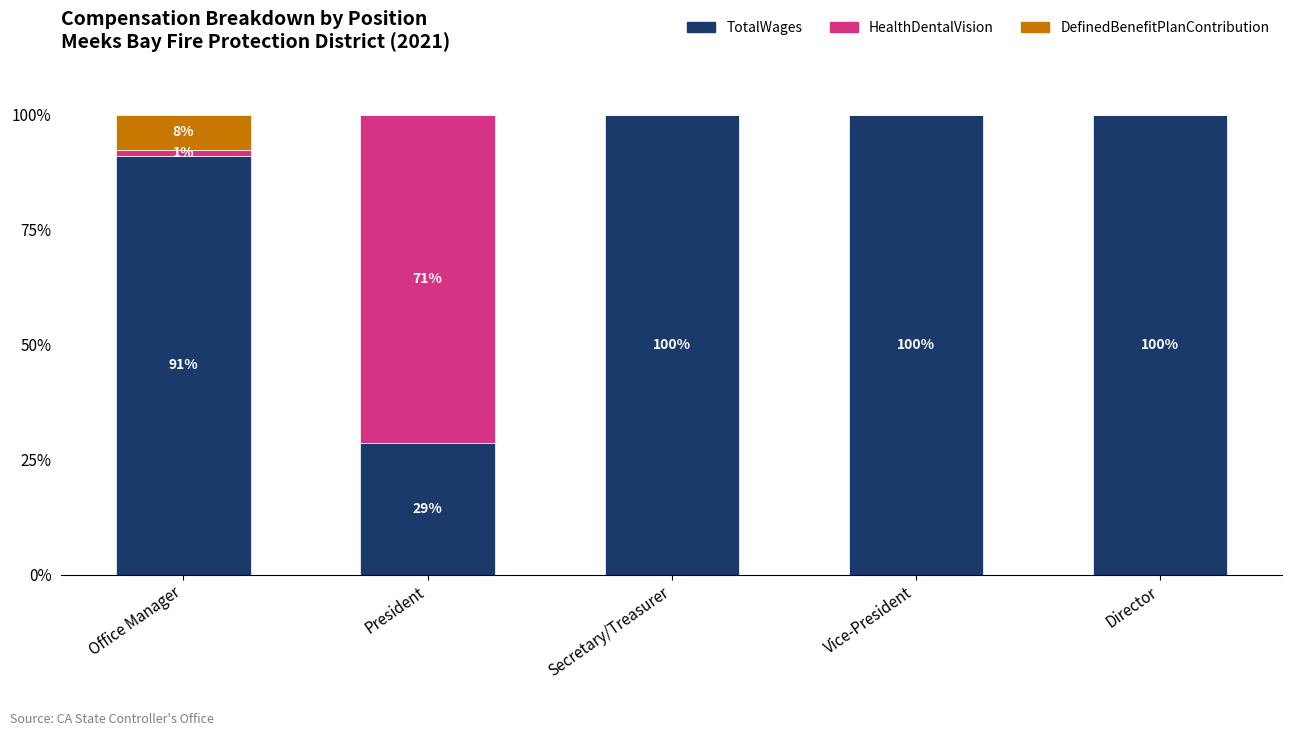

What is the total value across all series at Director?

100.0